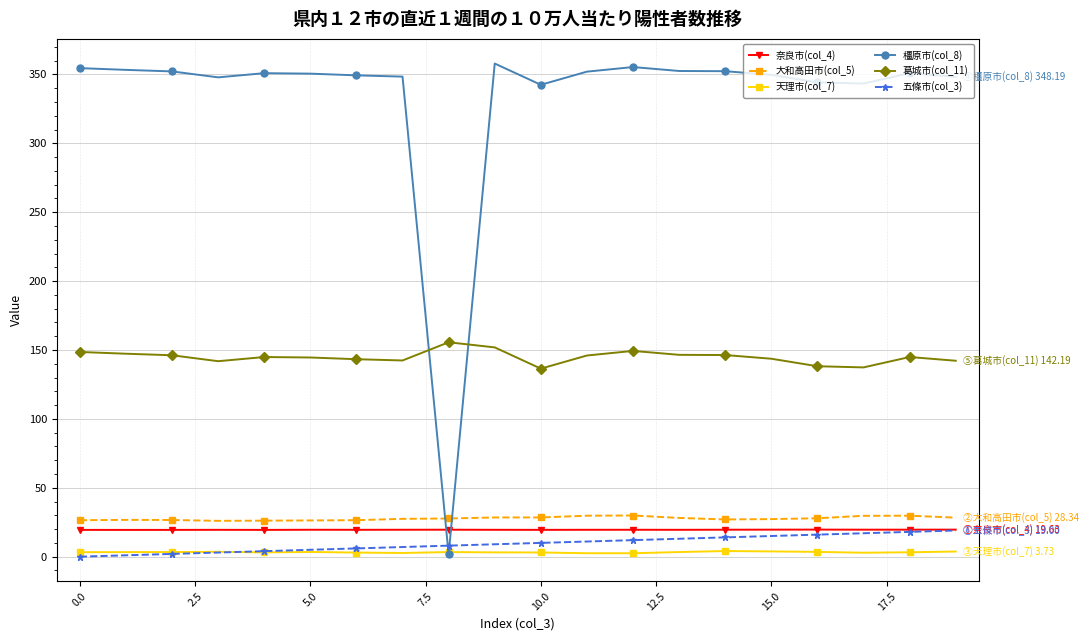

In 奈良市(col_4), how many points are lower than both neighbors (excluding endpoints)?

6